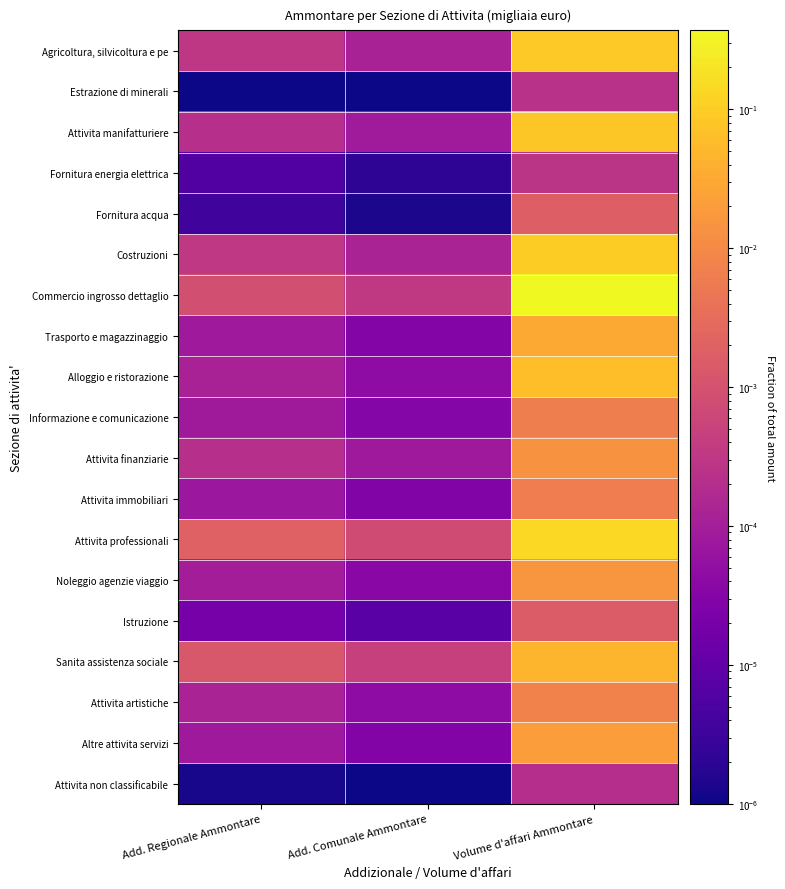

At Add. Comunale Ammontare, list the series in order from smallest to largest.

Estrazione di minerali, Attivita non classificabile, Fornitura acqua, Fornitura energia elettrica, Istruzione, Attivita immobiliari, Altre attivita servizi, Trasporto e magazzinaggio, Informazione e comunicazione, Noleggio agenzie viaggio, Alloggio e ristorazione, Attivita artistiche, Attivita finanziarie, Attivita manifatturiere, Agricoltura, silvicoltura e pe, Costruzioni, Commercio ingrosso dettaglio, Sanita assistenza sociale, Attivita professionali